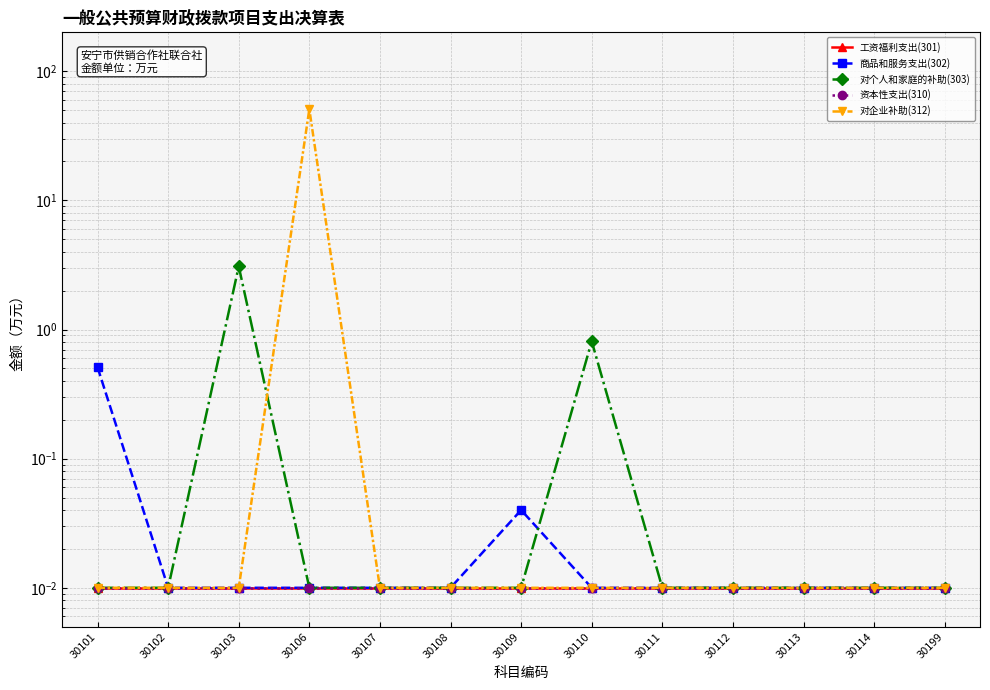

True or false: 商品和服务支出(302) and 资本性支出(310) intersect in this chart.

False